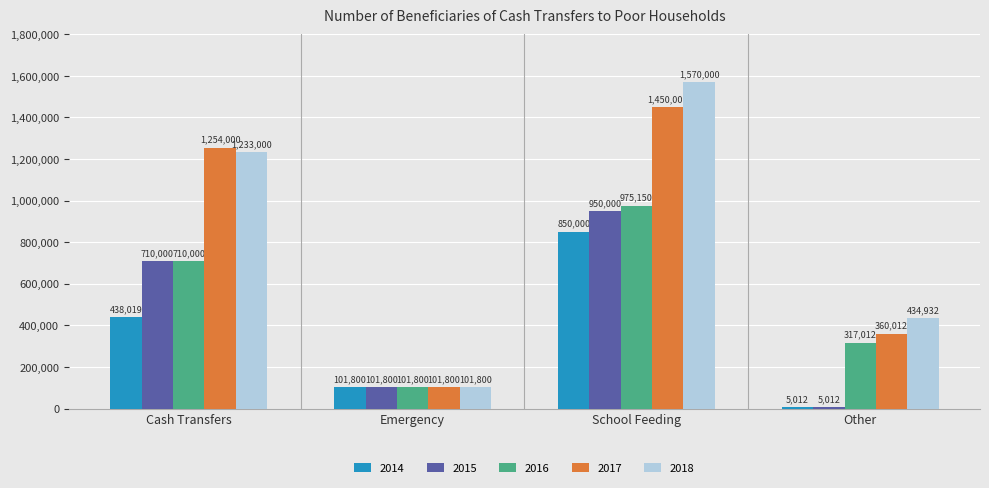

How many categories are shown in the chart?

4